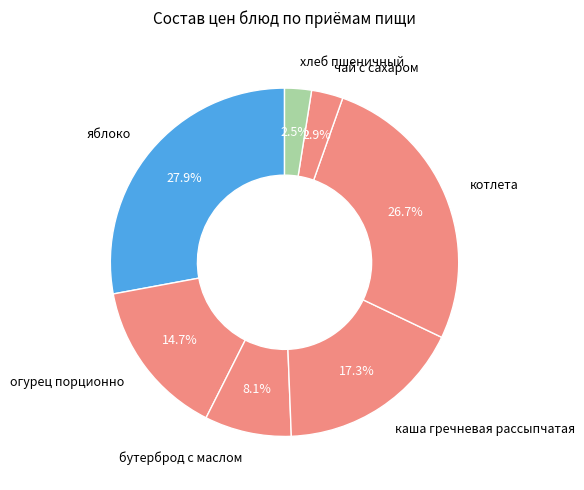

To the nearest percent, what percentage of the pie is котлета?

27%